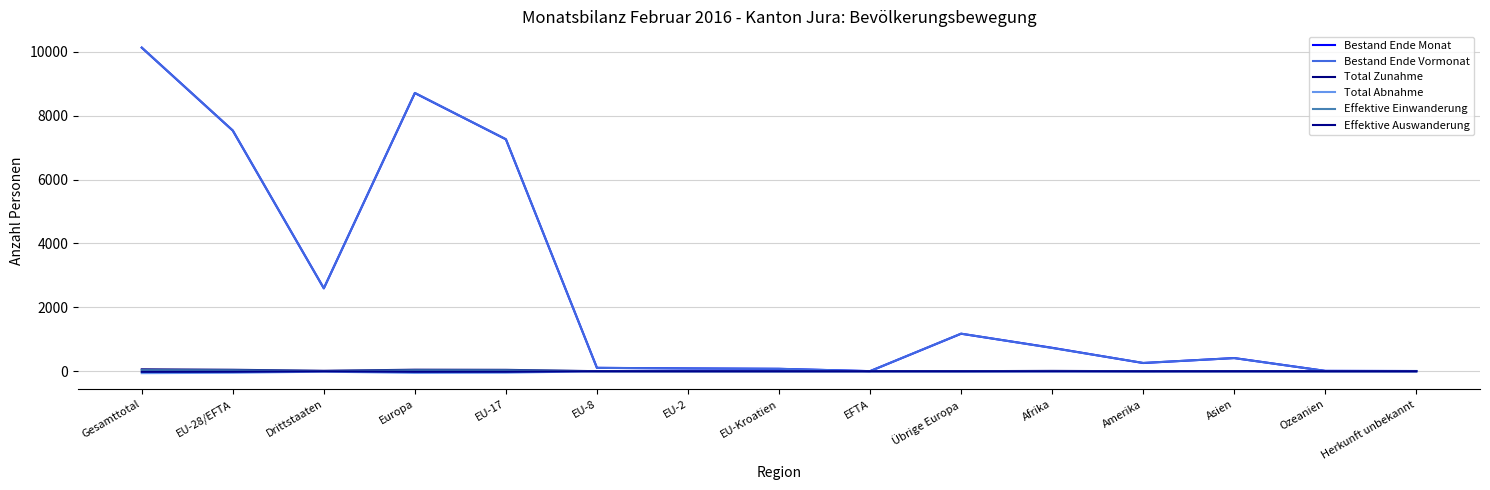

The value of Bestand Ende Monat at EFTA is 5. True or false?

False